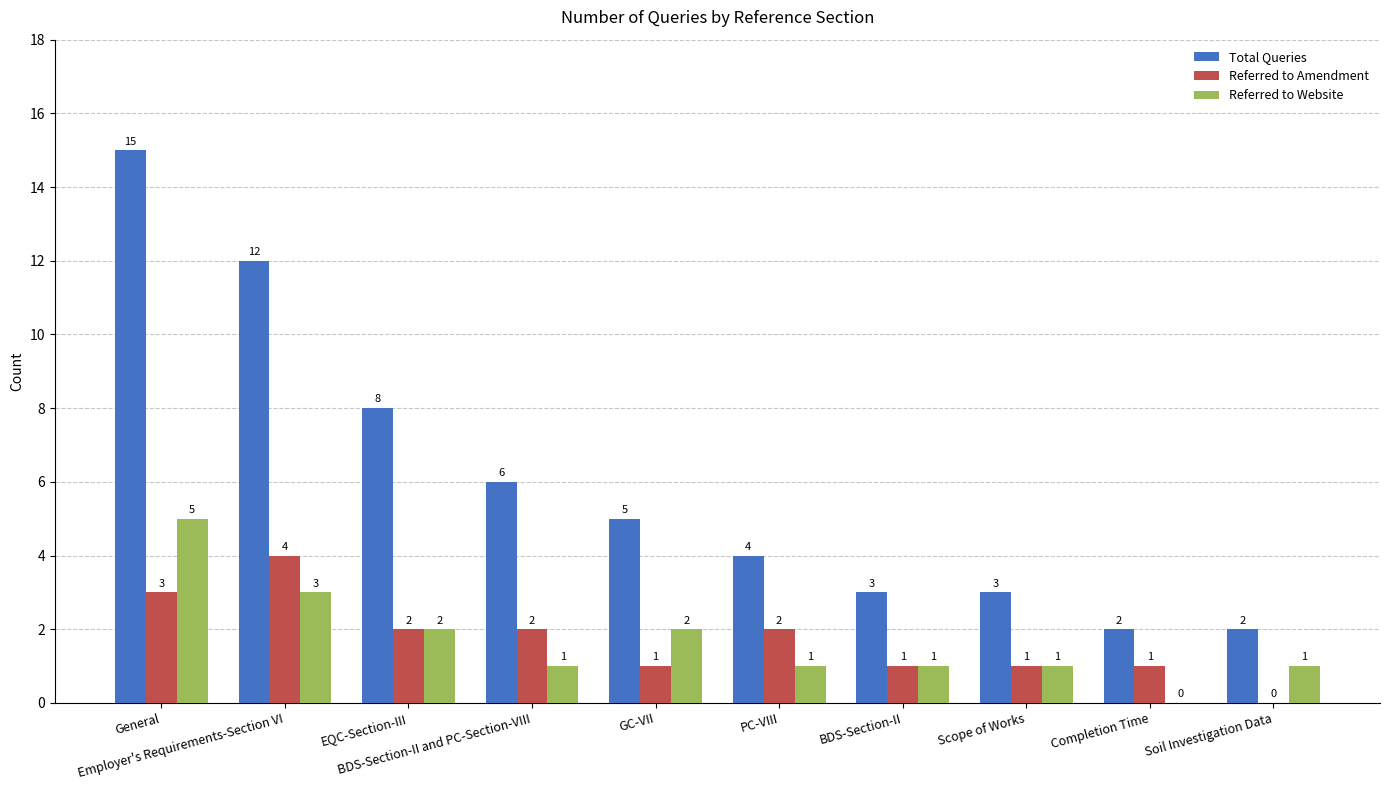

True or false: Referred to Website has a value of 0 at Completion Time.

True